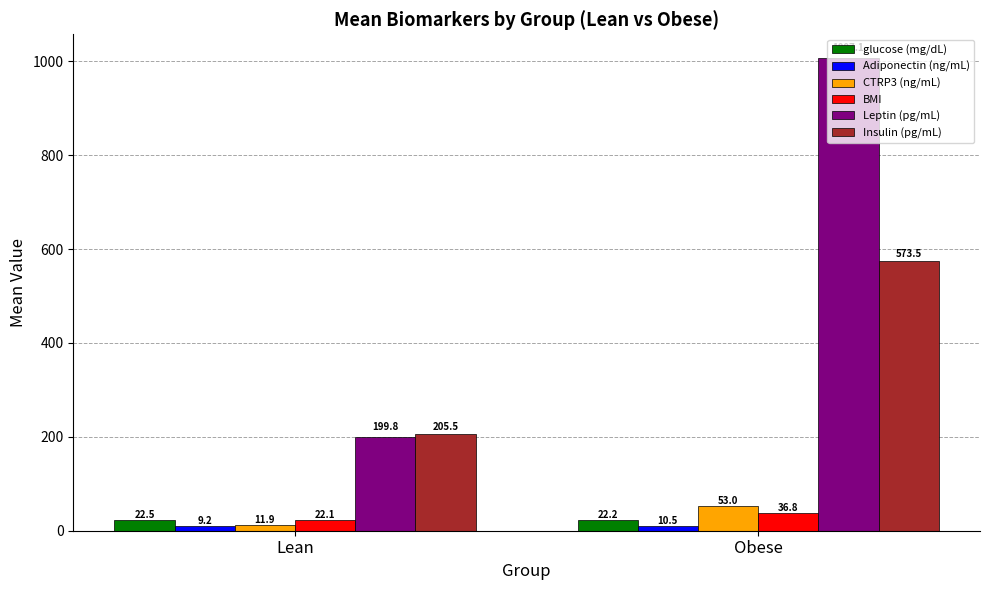

What is the sum of all glucose (mg/dL) values?

44.7